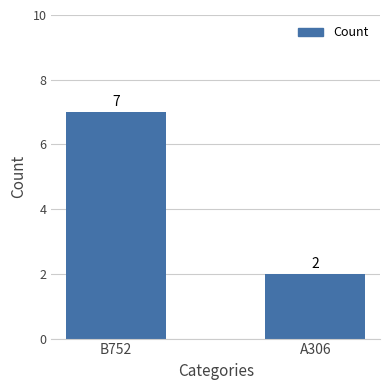

What is the value of the 2nd bar from the left?

2